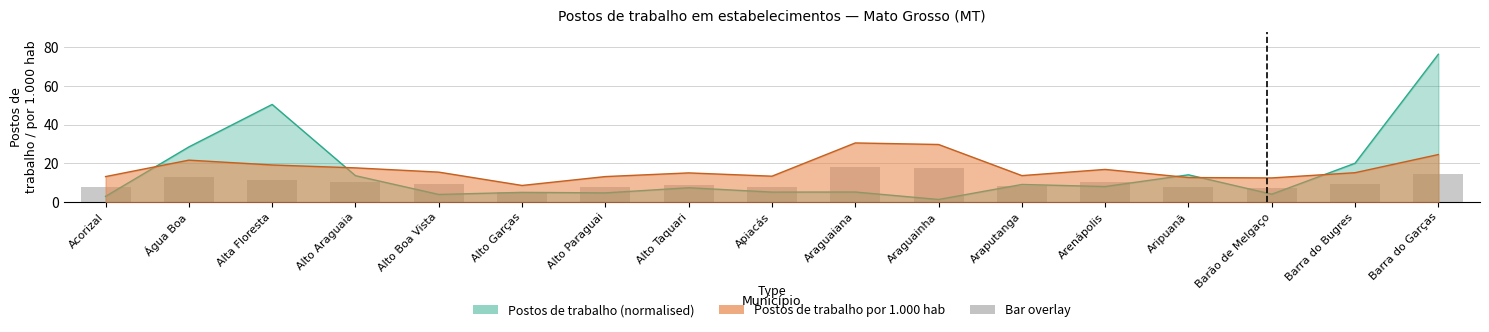

What position from the right is Araguaiana?

8